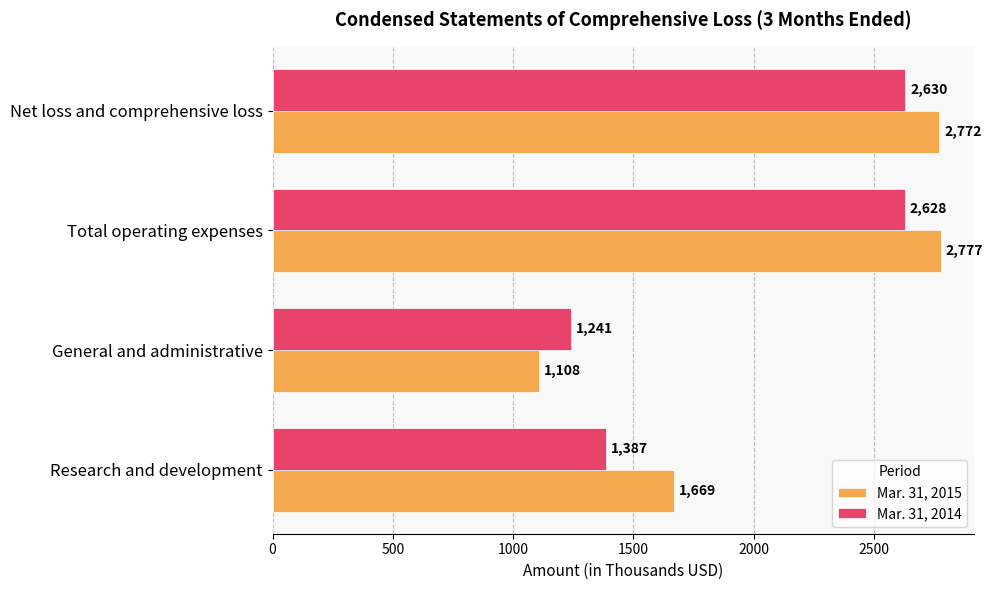

At which category does the chart reach its peak across all series?

Total operating expenses